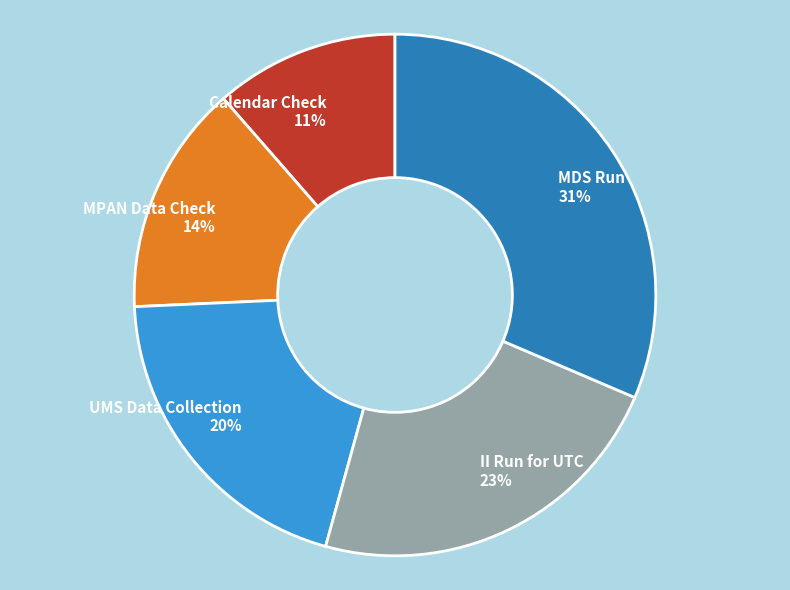

The MPAN Data Check slice represents 3% of the pie. True or false?

False